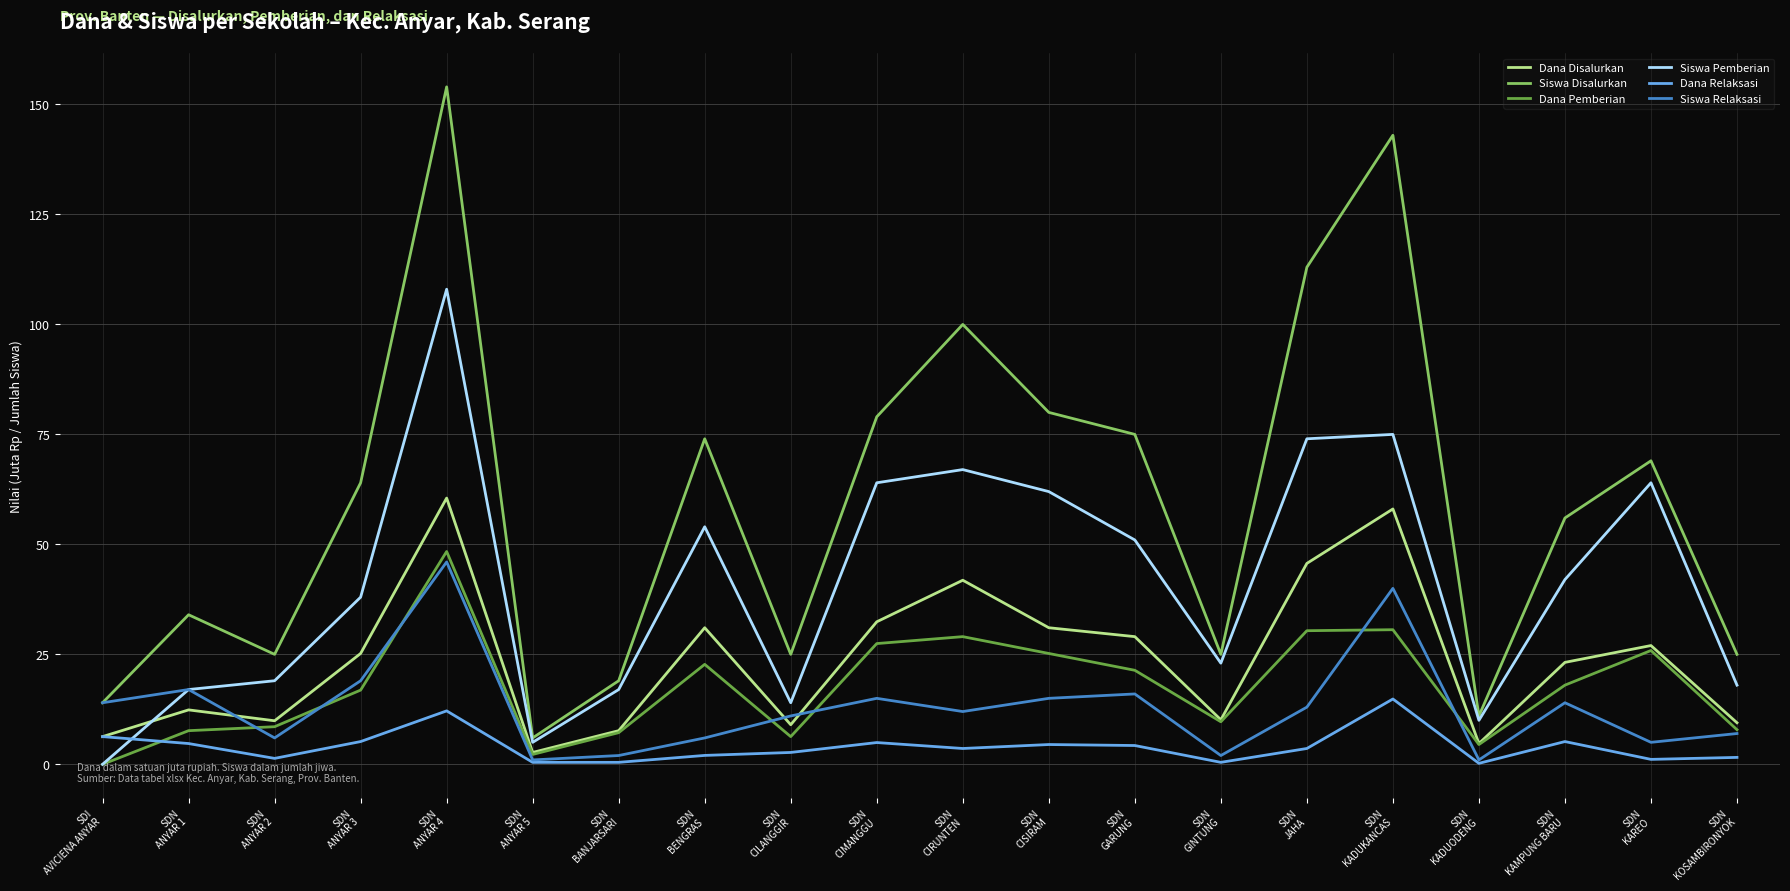

The value of Siswa Pemberian at SDN
BENGRAS is 96.9. True or false?

False